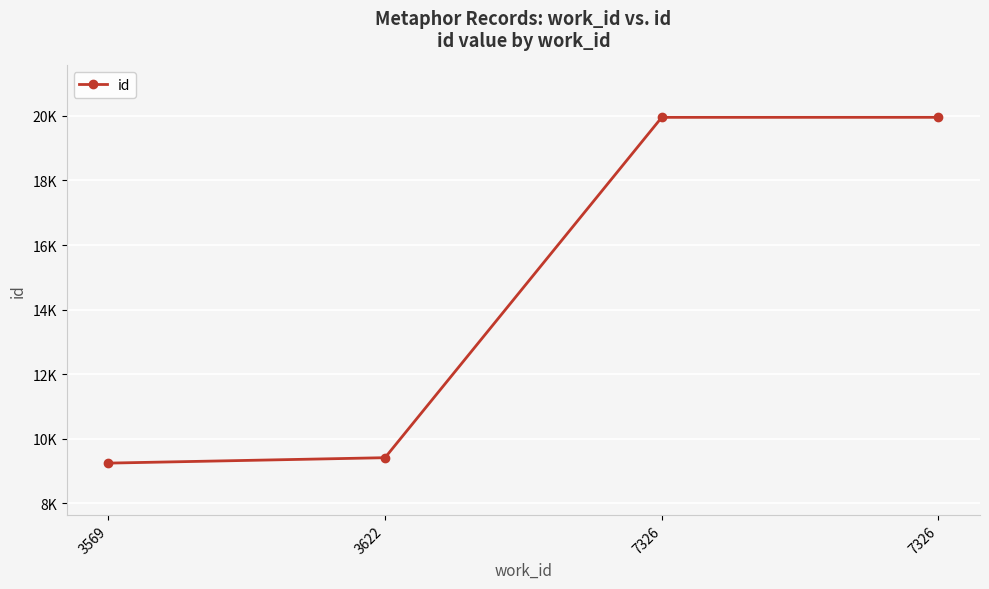

The chart shows a value of 16211 at 3622. True or false?

False